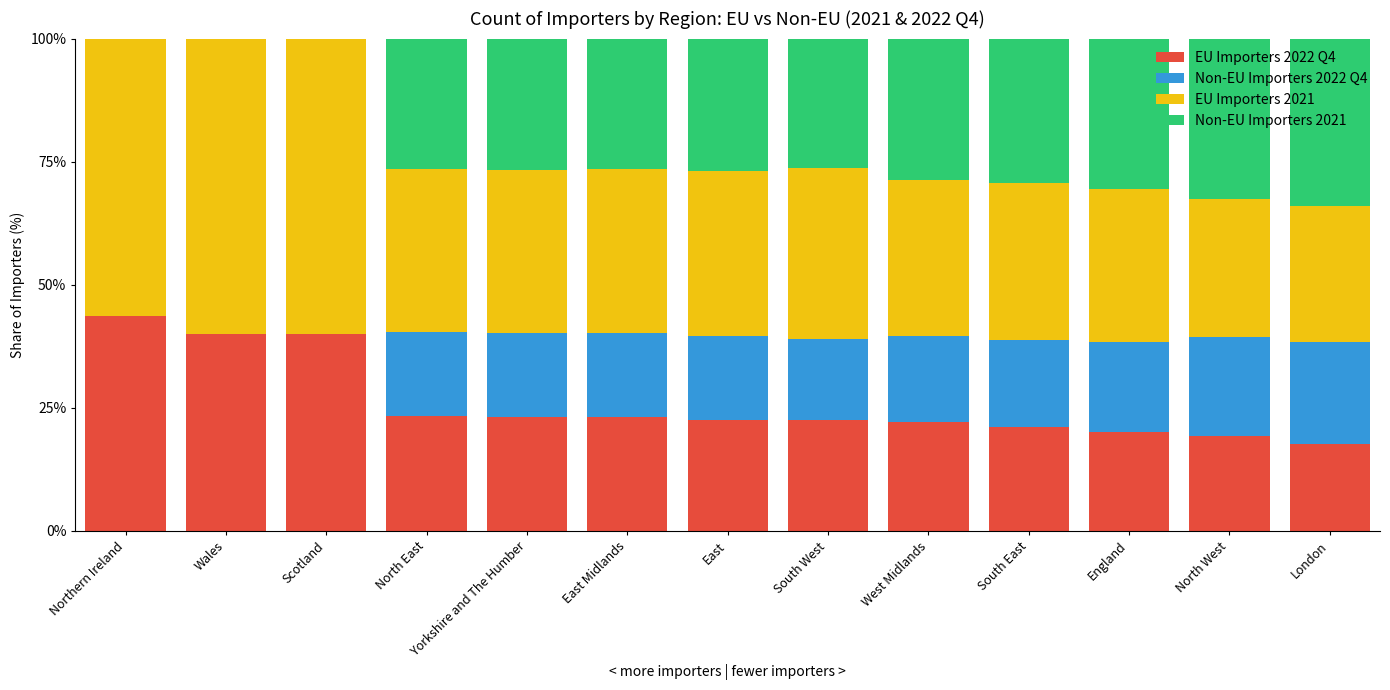

The value of EU Importers 2022 Q4 at East is 5.3. True or false?

False